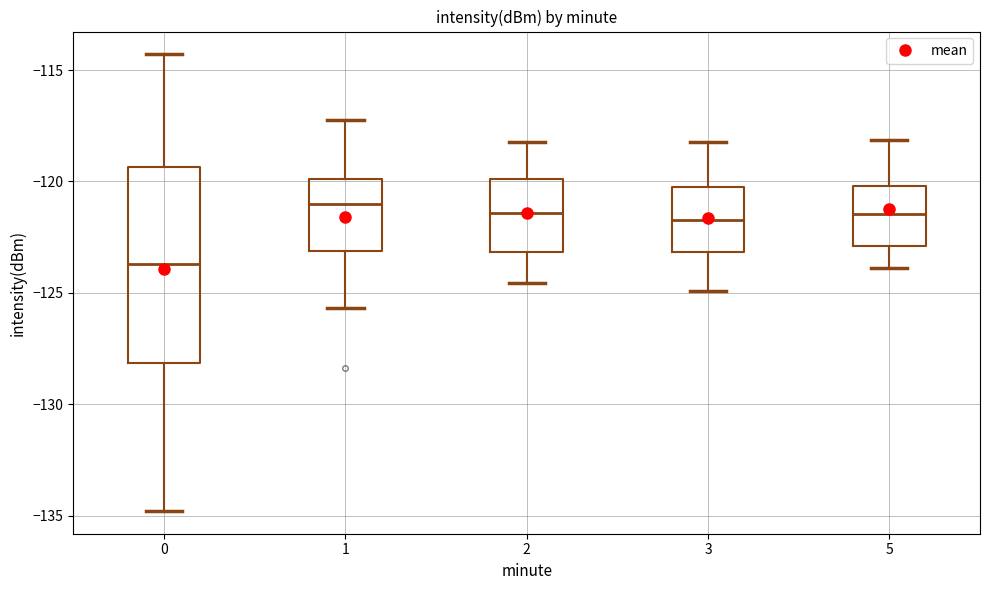

Reading left to right, read every box against the y-axis: the position of its median line, the range the box covers, and the ends of its whiskers. The values are not printed on the chart, so give them approximately, as read against the axis.

0: median -123.5, box -128.0 to -119.5, whiskers -135.0 to -114.5
1: median -121.0, box -123.0 to -120.0, whiskers -125.5 to -117.0
2: median -121.5, box -123.0 to -120.0, whiskers -124.5 to -118.0
3: median -121.5, box -123.0 to -120.0, whiskers -125.0 to -118.0
5: median -121.5, box -123.0 to -120.0, whiskers -124.0 to -118.0